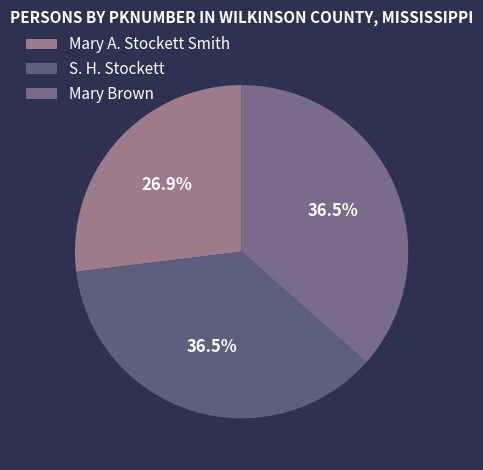

To the nearest percent, what is the difference between the Mary A. Stockett Smith and Mary Brown slice percentages?

10%